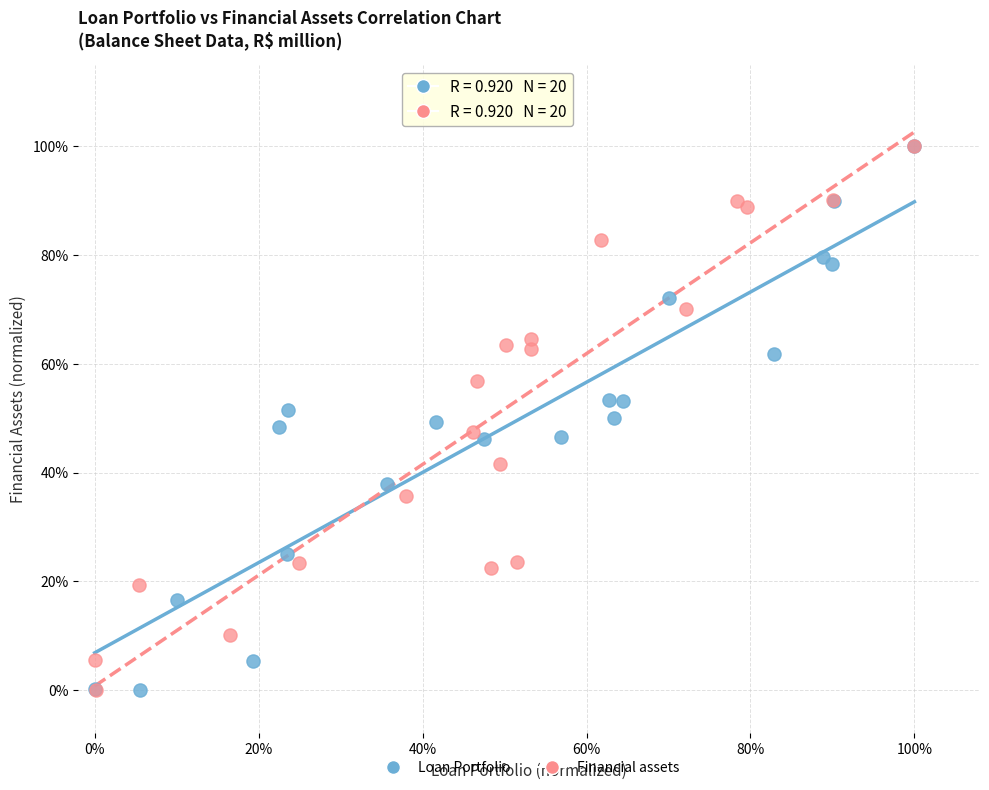

What are all the series names shown in the legend?

Loan Portfolio, Financial assets